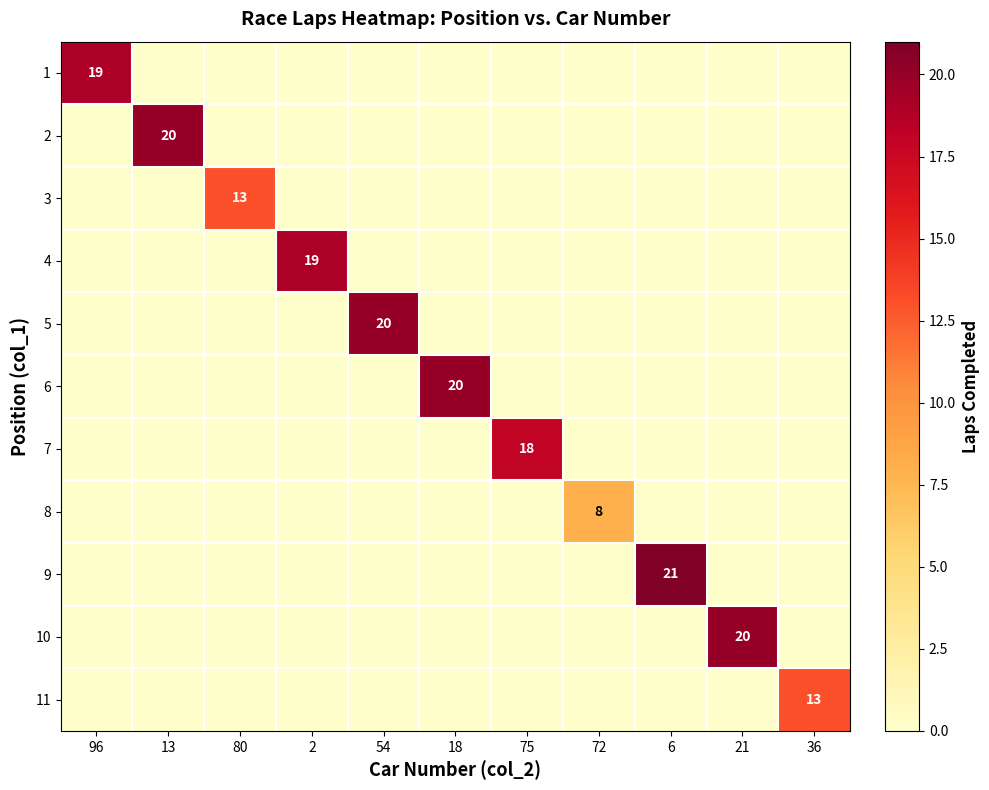

Is it true that 10 equals 20 at 21?

True